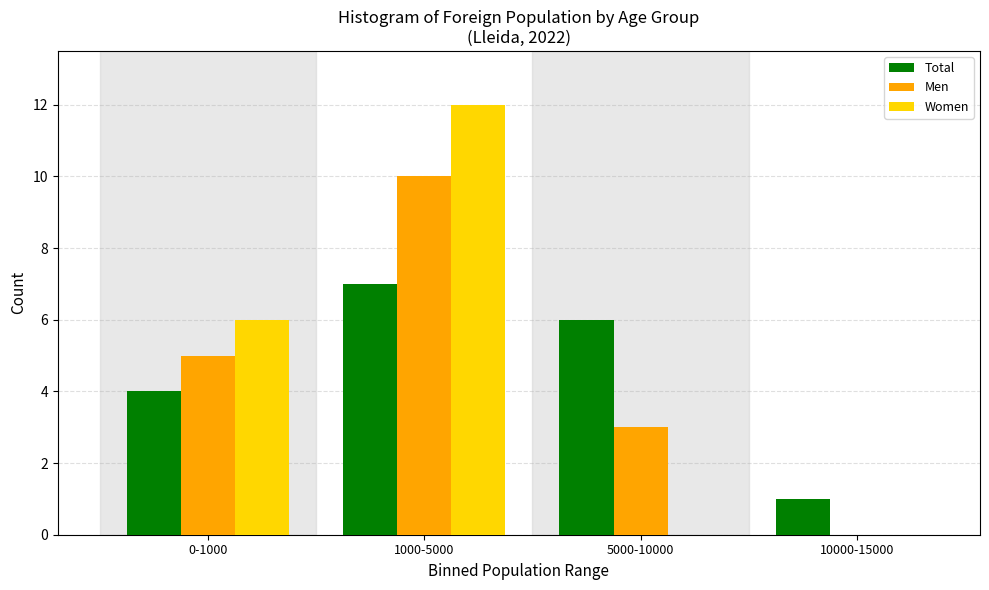

Reading left to right, extract all data points from this chart.

Total: 0-1000=4	1000-5000=7	5000-10000=6	10000-15000=1
Men: 0-1000=5	1000-5000=10	5000-10000=3	10000-15000=0
Women: 0-1000=6	1000-5000=12	5000-10000=0	10000-15000=0